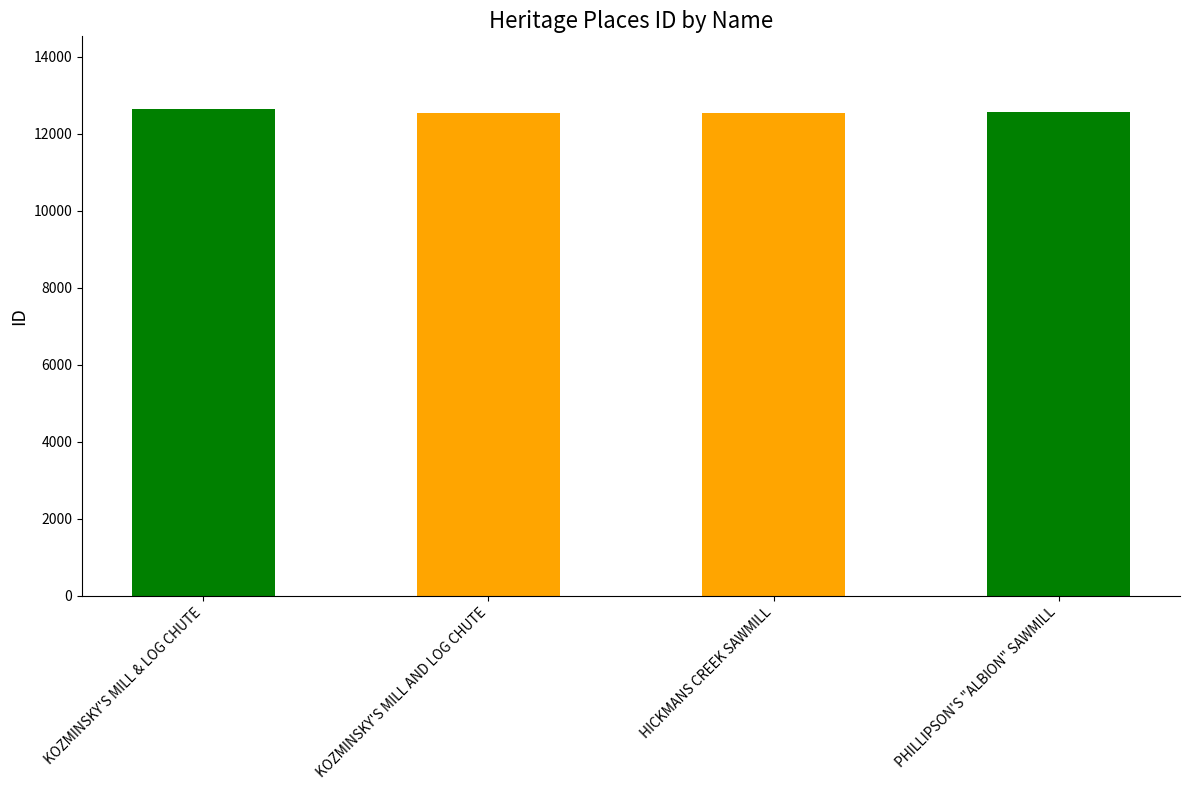

At which category does the chart reach its minimum across all series?

KOZMINSKY'S MILL AND LOG CHUTE